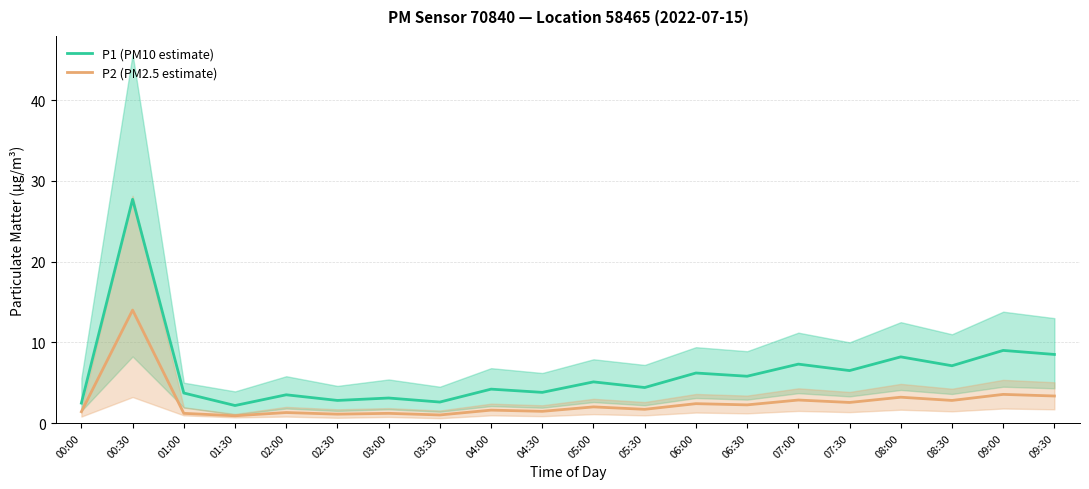

How many interior local peaks does the P2 (PM2.5 estimate) series have?

9